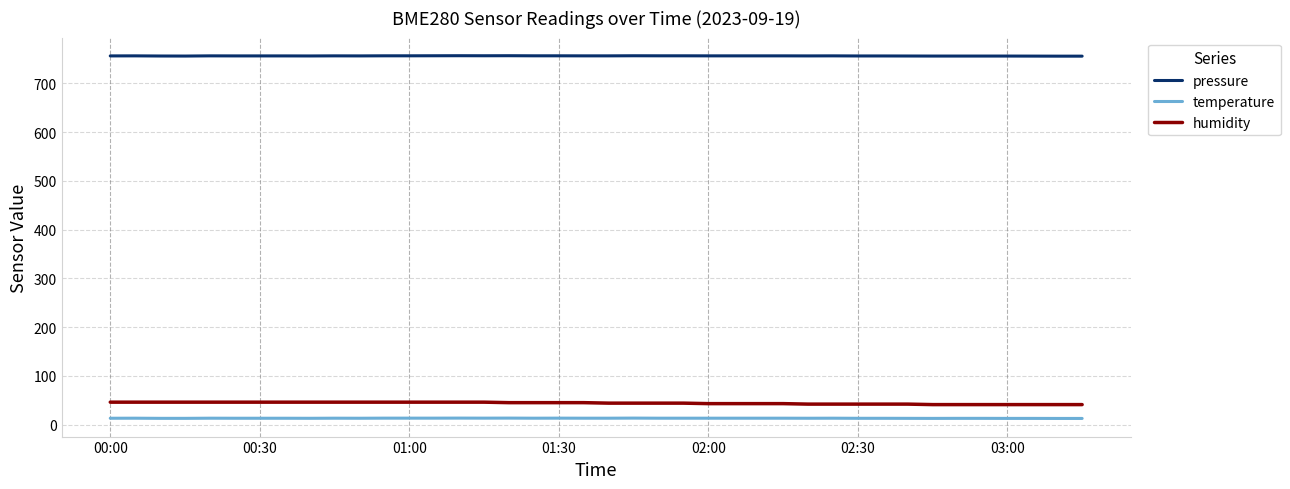

What is the greatest value displayed?

756.8